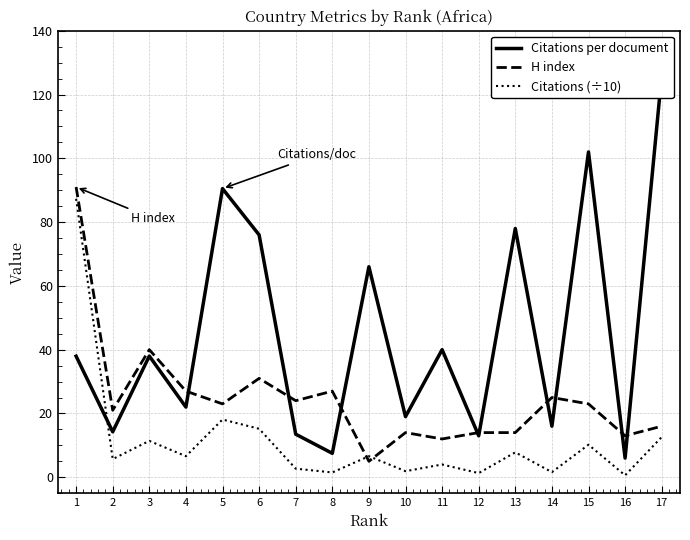

What is the average value of the Citations (÷10) series?

11.5